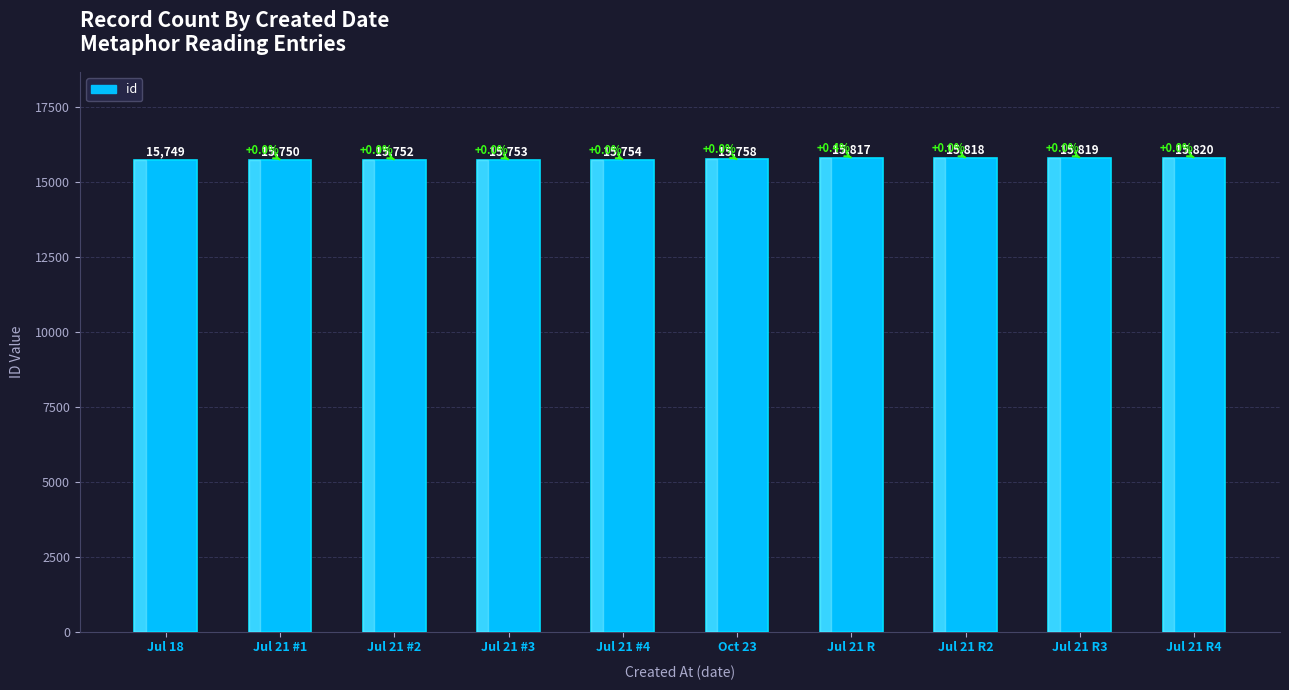

Does the chart contain stacked bars?

No